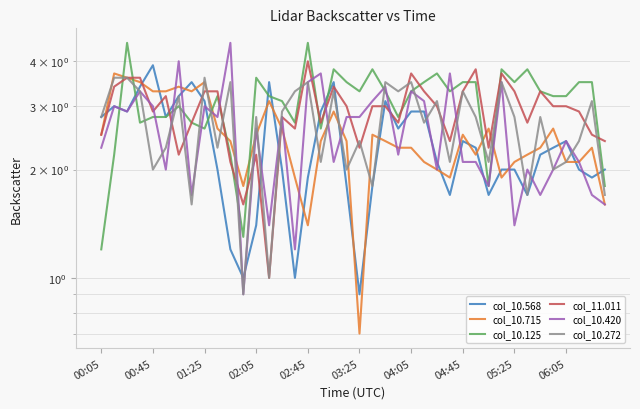

How many distinct data groups are displayed?

6